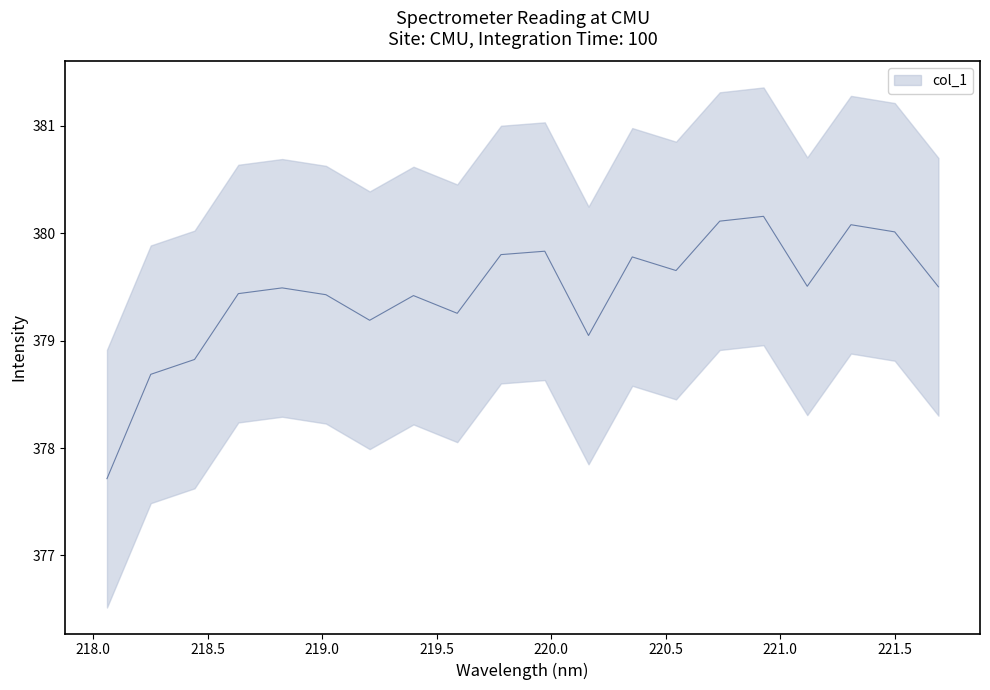

List the labels in order of value, smallest first.

218.0596, 218.2508, 218.442, 220.1623, 219.2067, 219.589, 219.3979, 219.0156, 218.6332, 218.8244, 221.6902, 221.1174, 220.5444, 220.3533, 219.7801, 219.9712, 221.4993, 221.3083, 220.7354, 220.9264